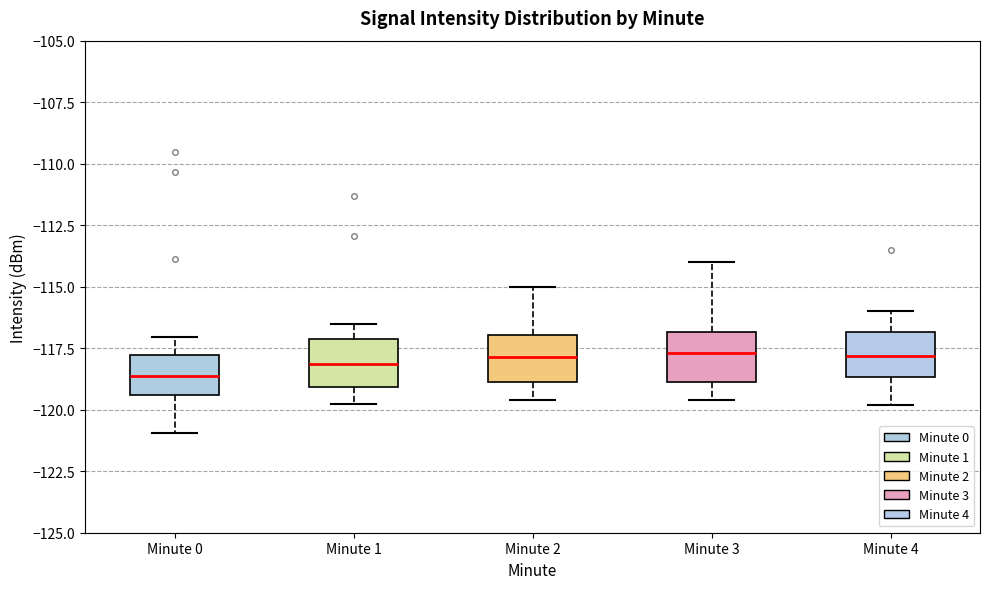

Where is the upper edge of the box for Minute 4 on the y-axis? The values are not printed on the chart, so give them approximately, as read against the axis.

-117.0